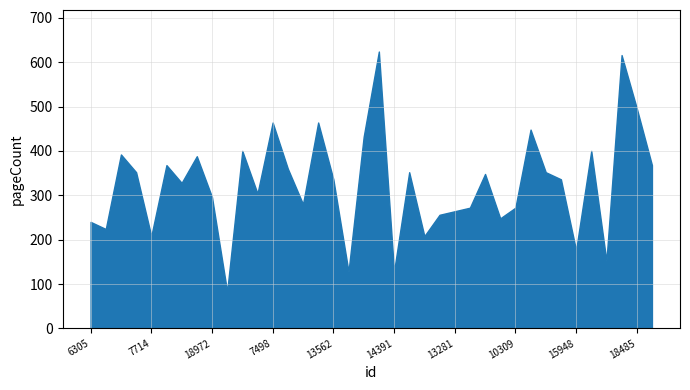

True or false: the data has more than 2 interior local peaks.

True